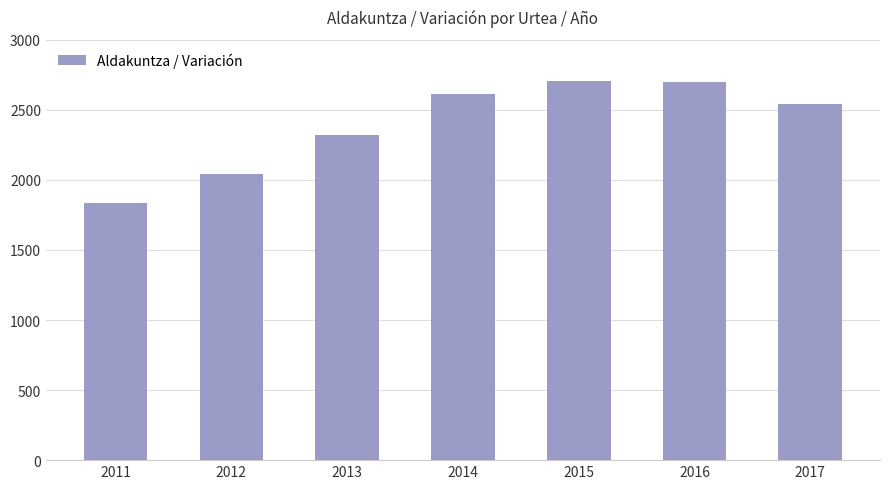

What is the smallest value displayed?

1838